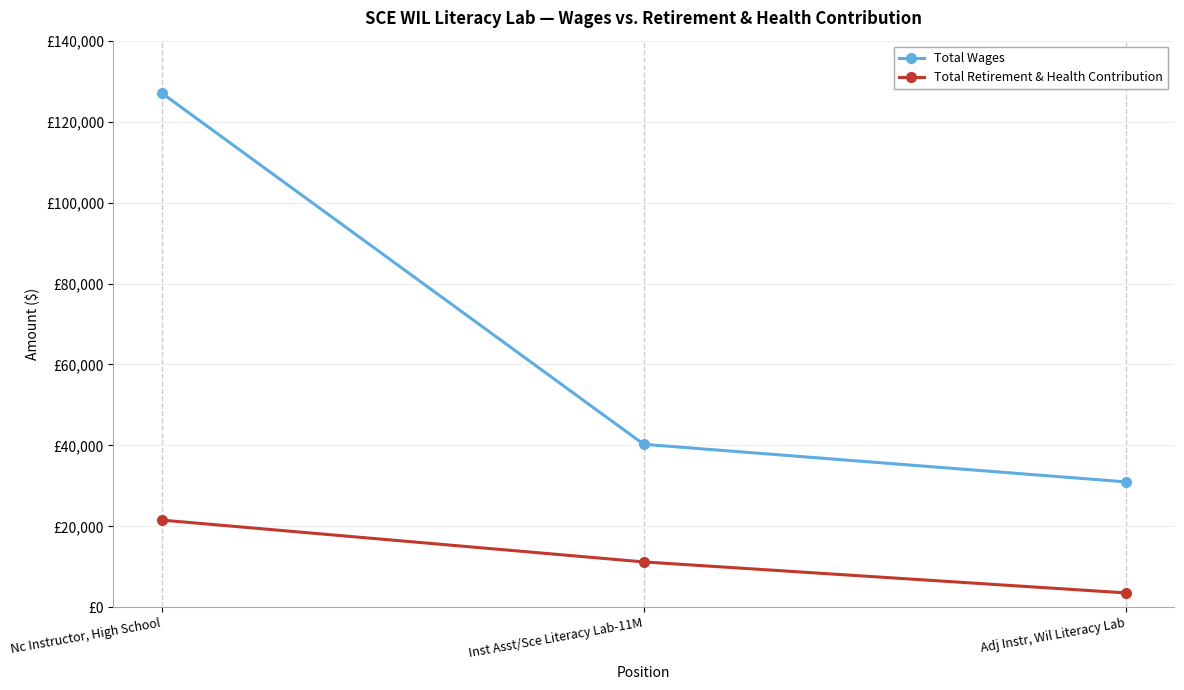

Which category has the highest value in the Total Wages series?

Nc Instructor, High School